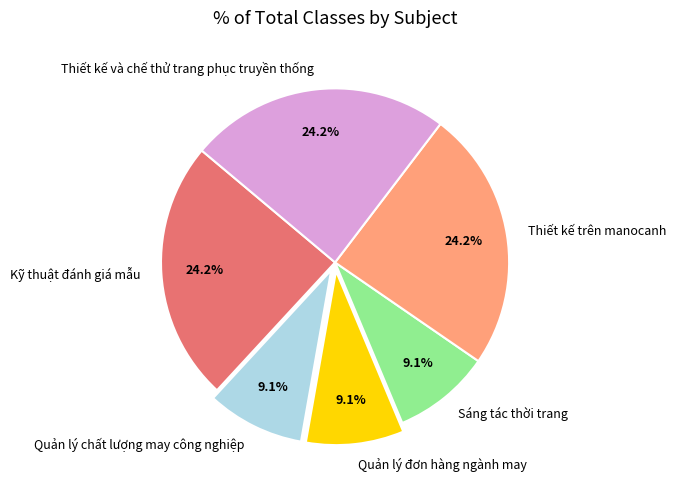

Is it true that Thiết kế trên manocanh is 35% of the pie?

False